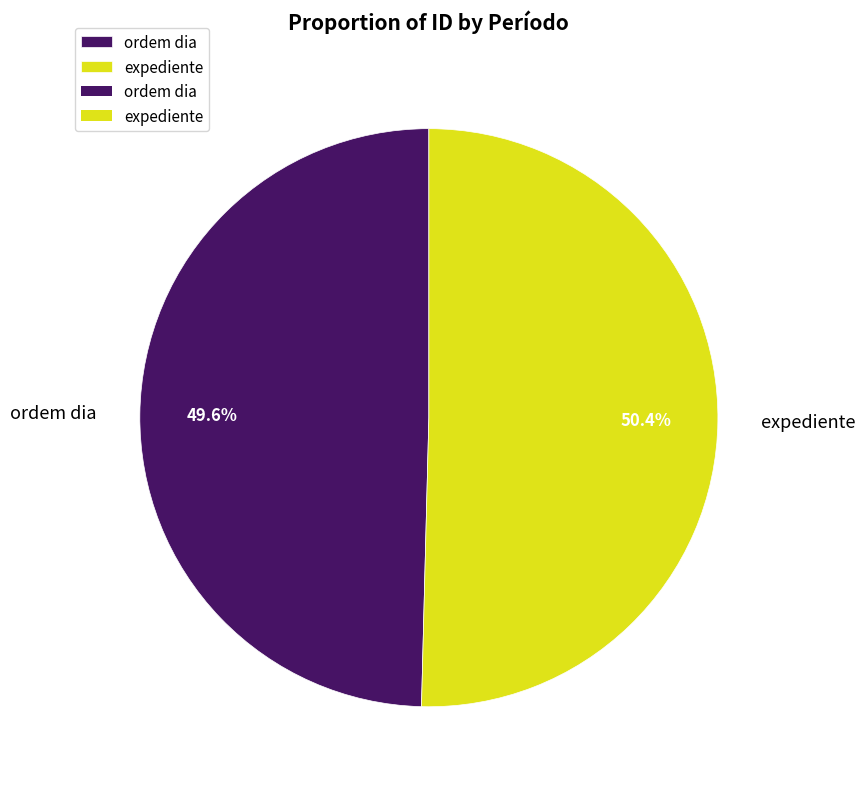

Is there a majority slice in this chart?

Yes